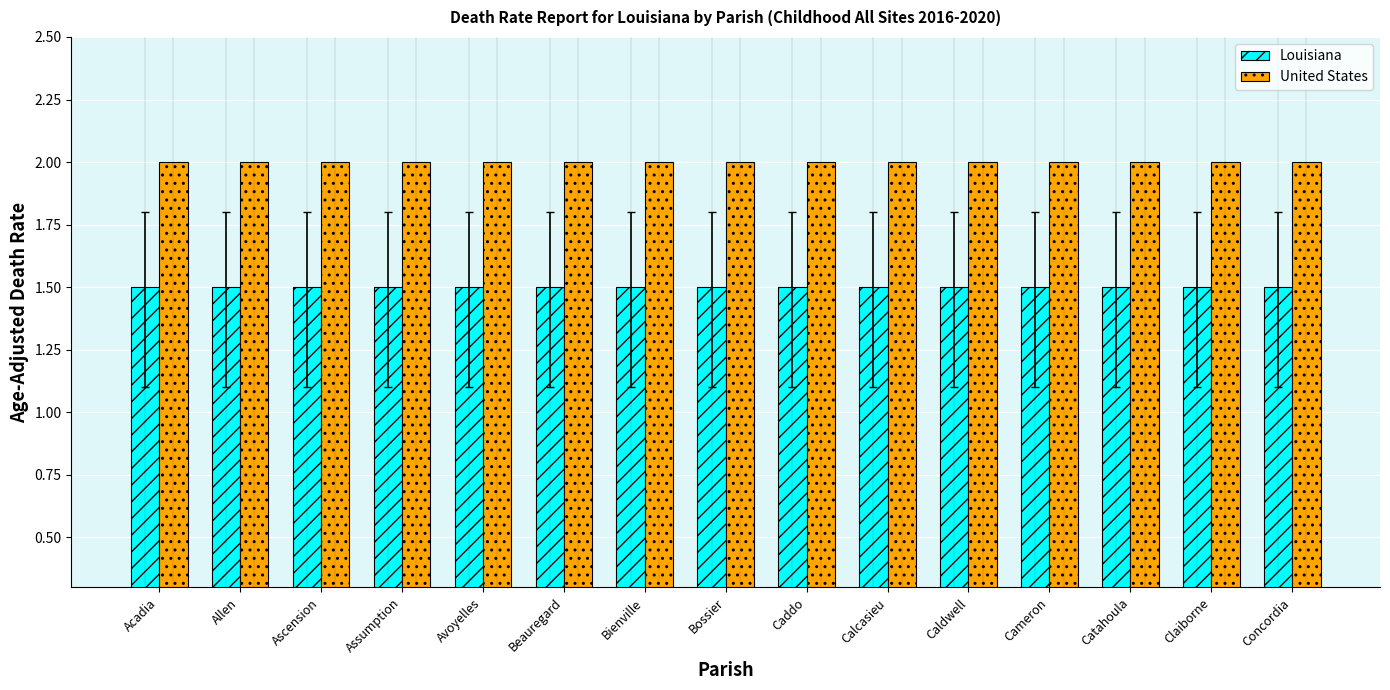

How many groups of bars are there?

15